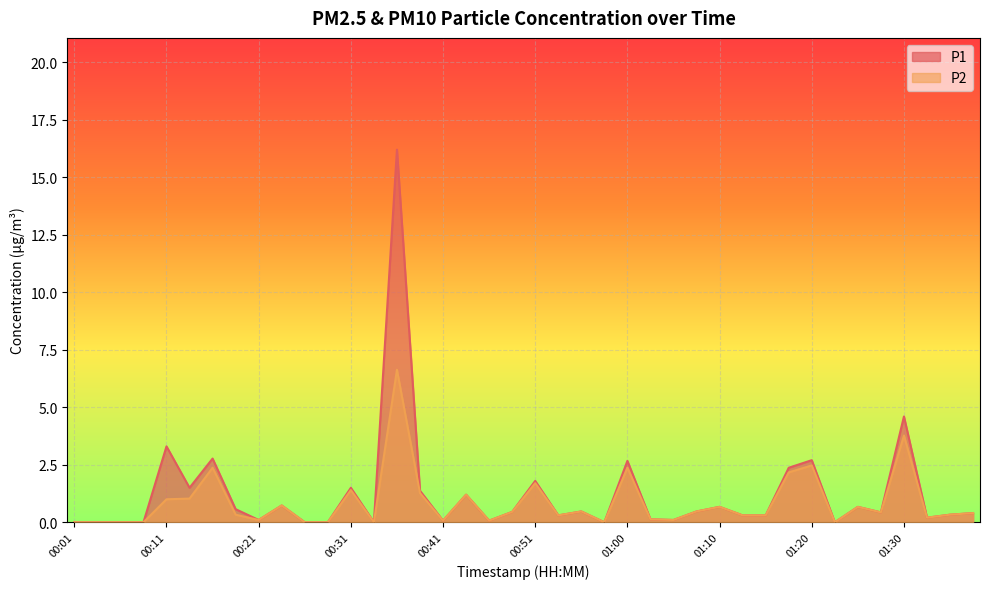

At which label is P2 closest to 3?

01:20